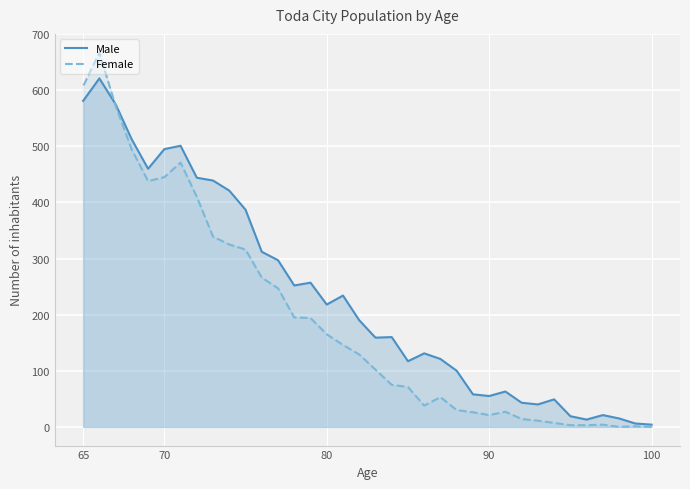

How many interior local valleys does the Female series have?

4